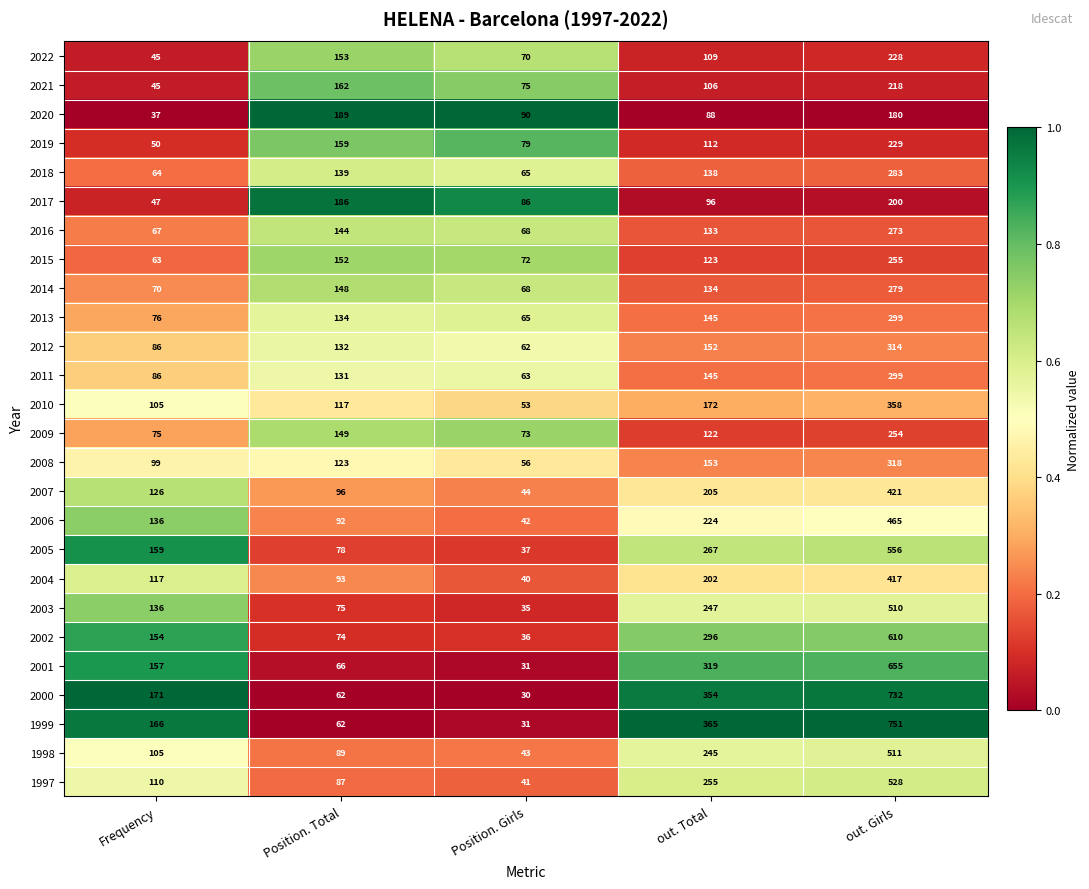

List the labels in order of 2022 value, largest first.

out. Girls, Position. Total, out. Total, Position. Girls, Frequency